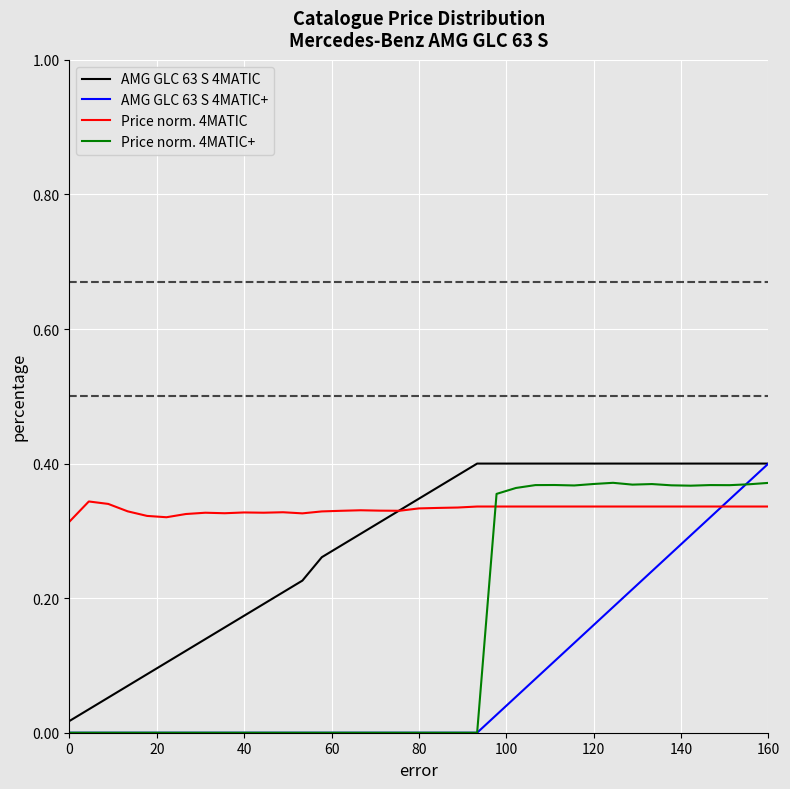

After their last crossing, which series has the higher values: Price norm. 4MATIC or Price norm. 4MATIC+?

Price norm. 4MATIC+